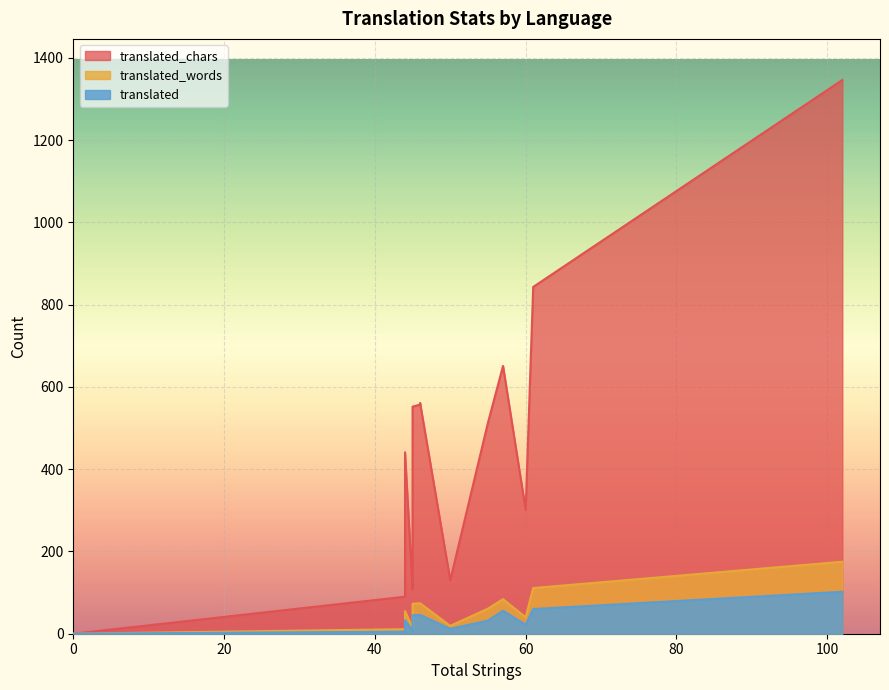

True or false: translated_chars has a value of 979 at Finnish.

False